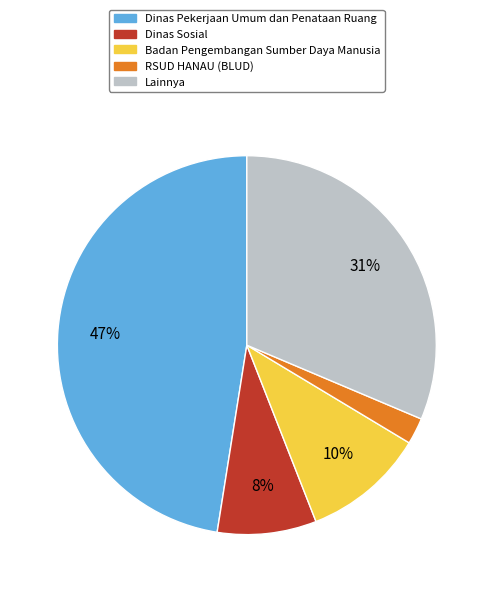

How many slices are in this pie chart?

5